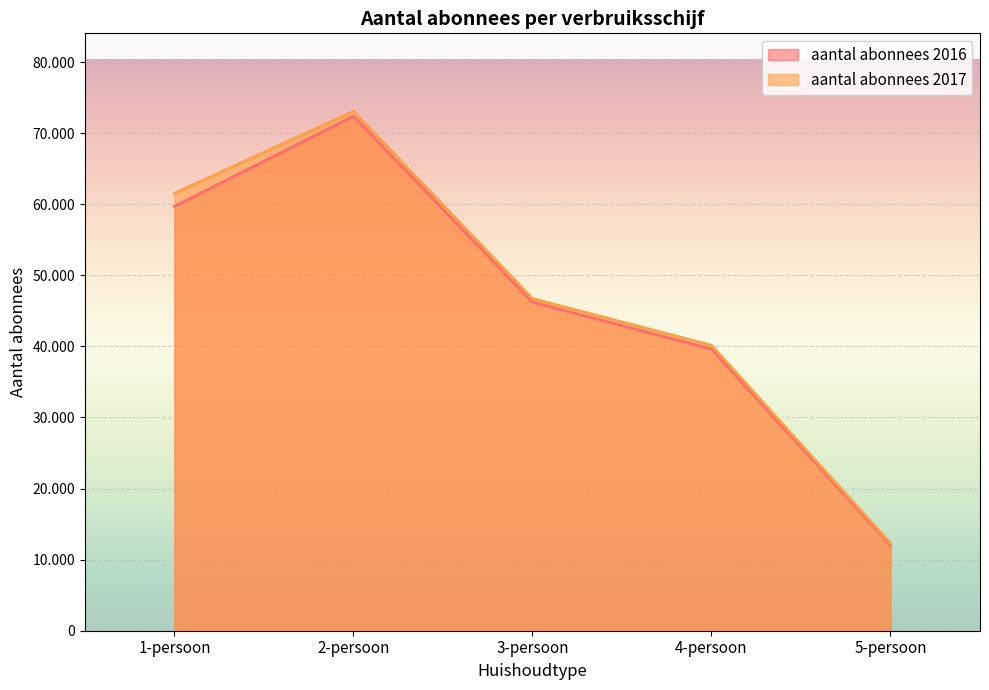

How many data points in aantal abonnees 2016 are less than 46228?

2